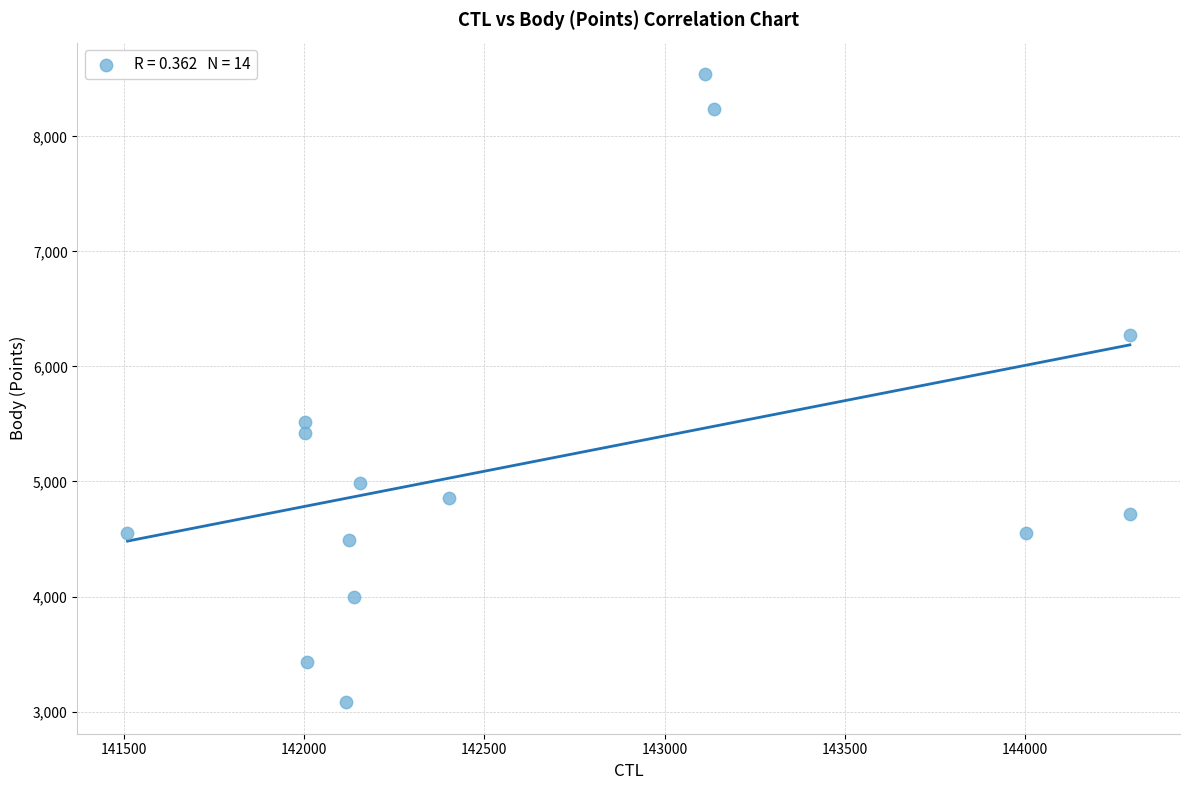

What is the range of X values (max minus min)?

2783